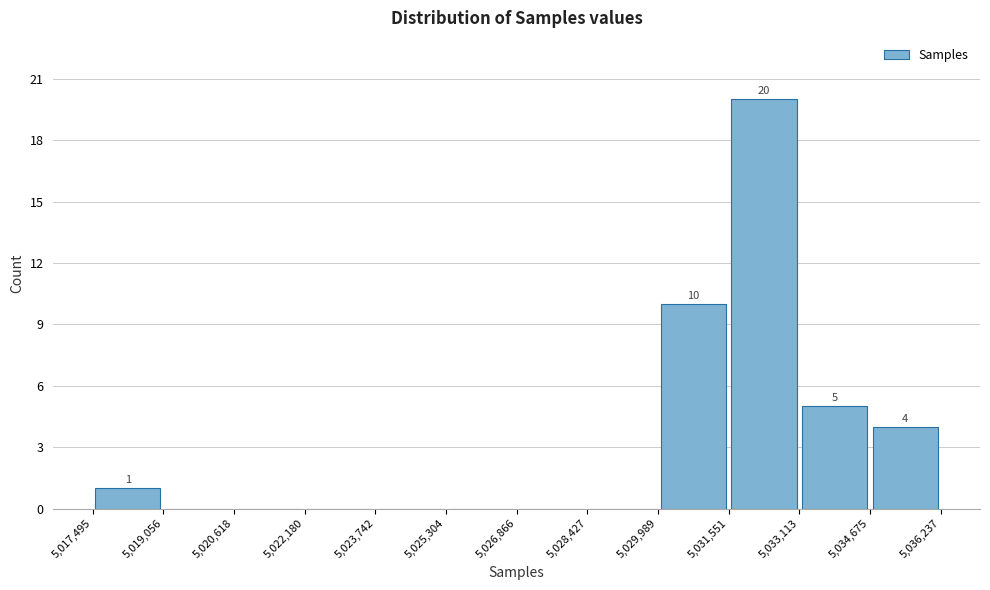

Over which range of the x-axis is the bar tallest?

5,031,551 to 5,033,113